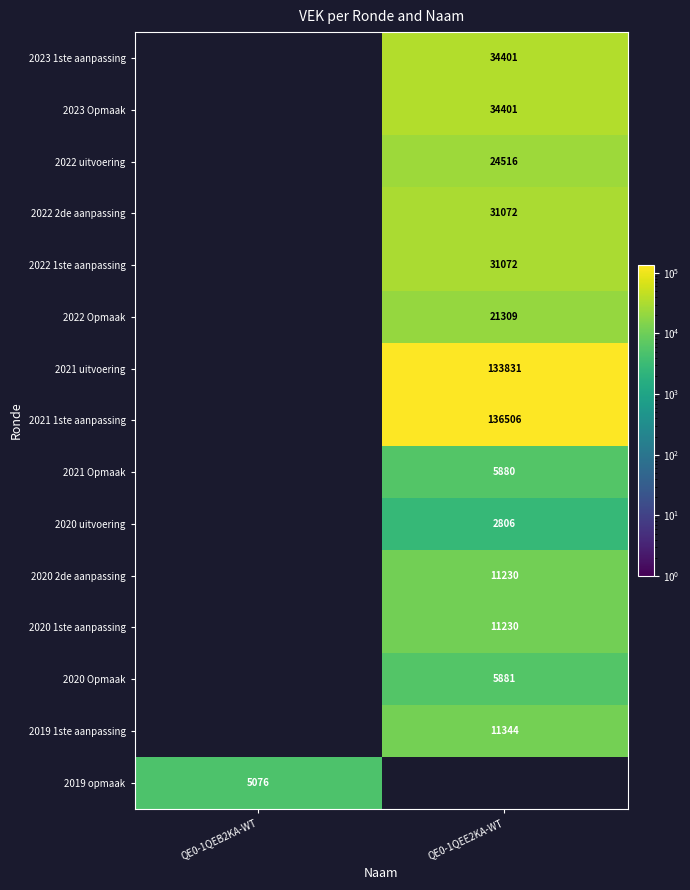

Is the value of 2021 uitvoering at QE0-1QEE2KA-WT greater than the value of 2023 1ste aanpassing at QE0-1QEE2KA-WT?

Yes